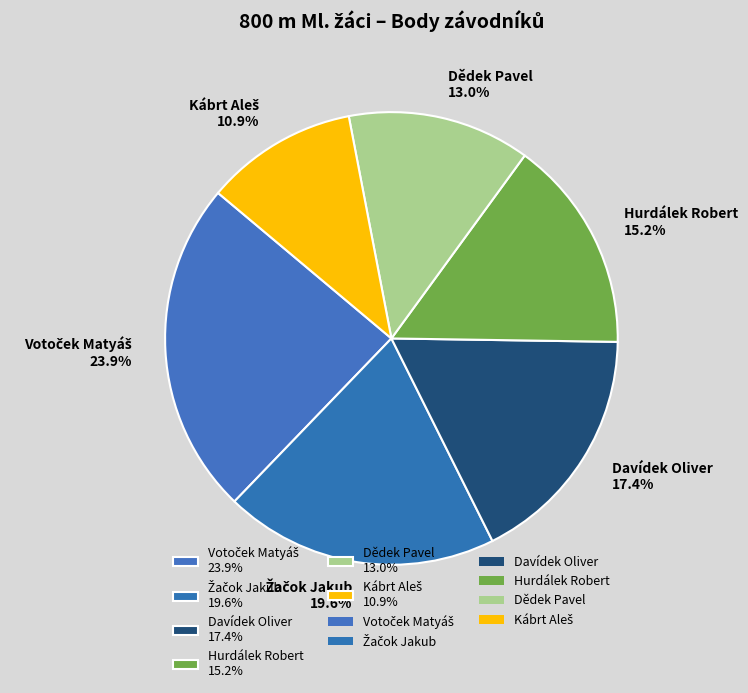

Does any single category account for the majority?

No